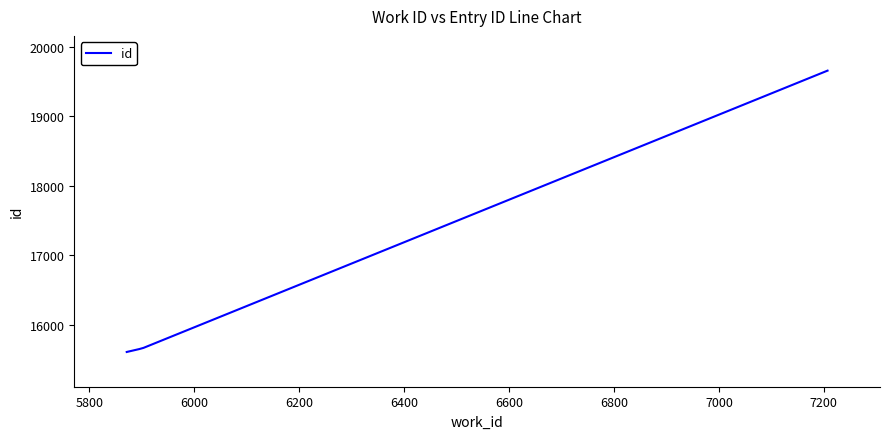

What is the difference between the maximum and minimum values?

4048